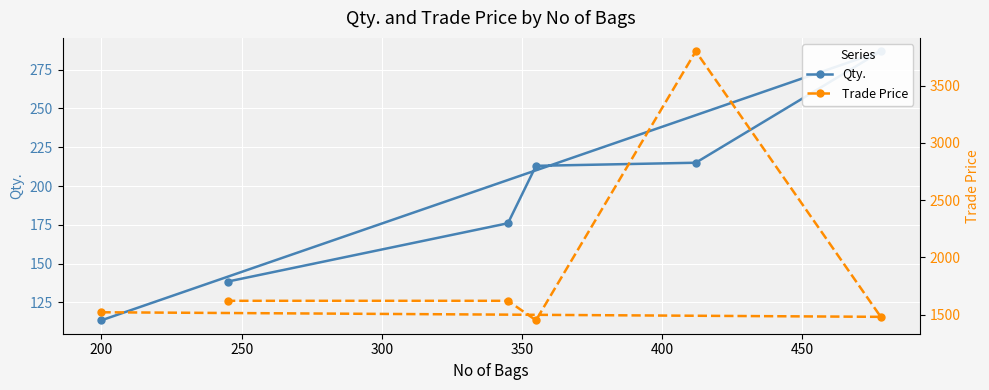

Is the value of Qty. at 200 greater than the value of Trade Price at 200?

No